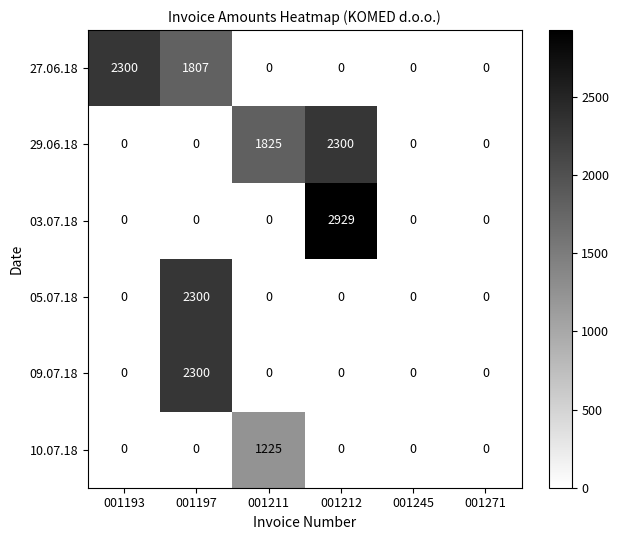

Which series has the largest total across all categories?

29.06.18